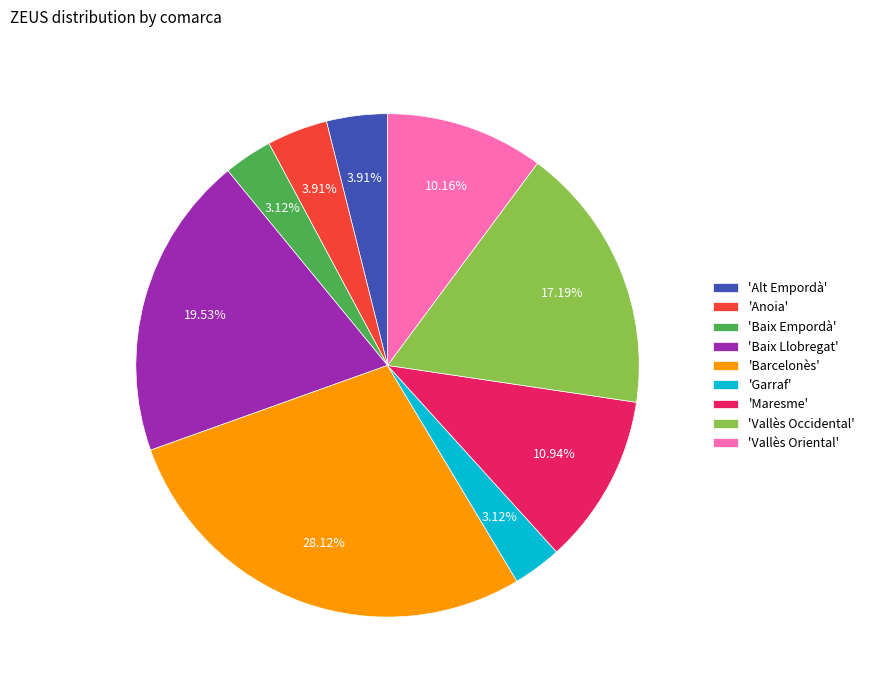

Do 'Garraf' and 'Vallès Occidental' together represent more than half of the pie?

No